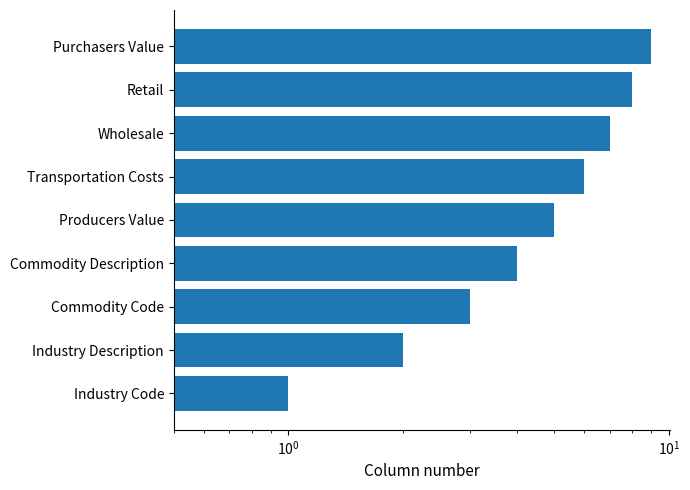

Does the chart contain stacked bars?

No